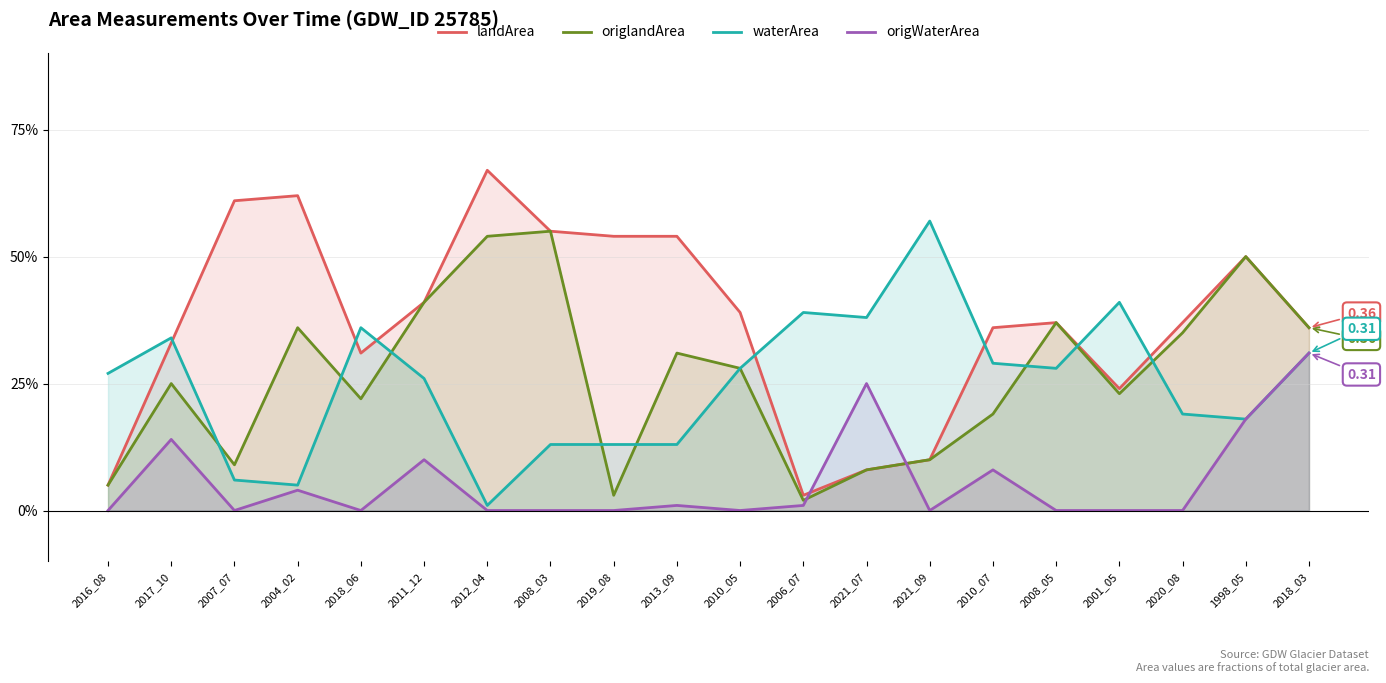

Which has a higher value, 2006_07 or 2013_09?

2013_09